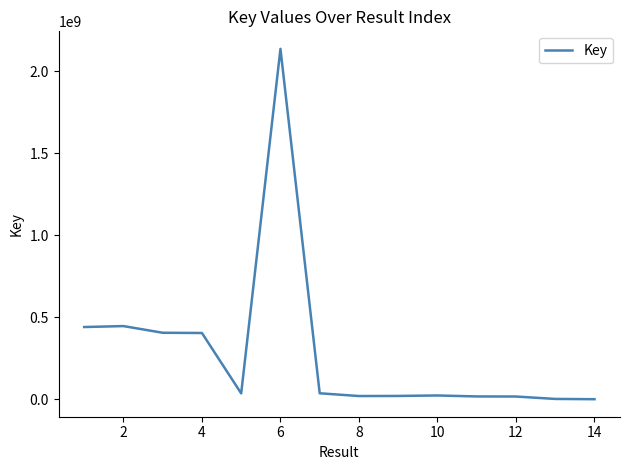

What is the greatest value displayed?

2137654488